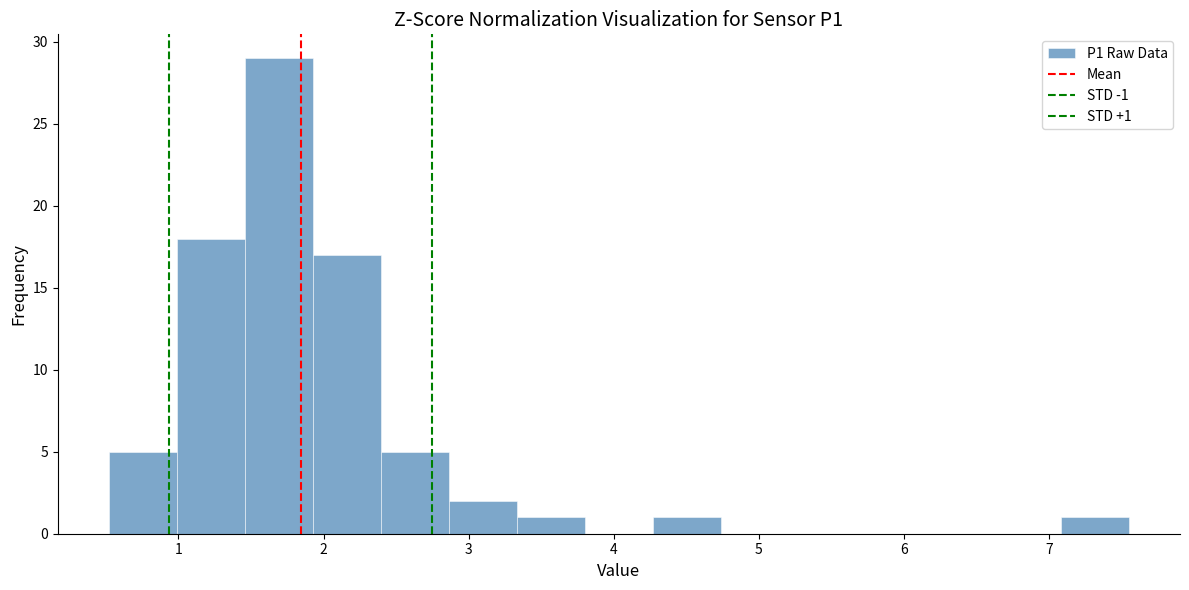

Which range on the x-axis has the tallest bar?

1.5 to 1.9